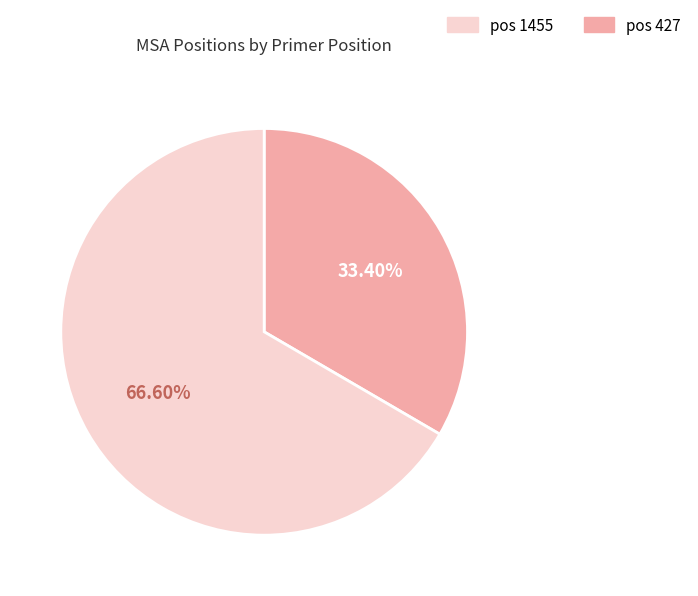

Does any single category account for the majority?

Yes